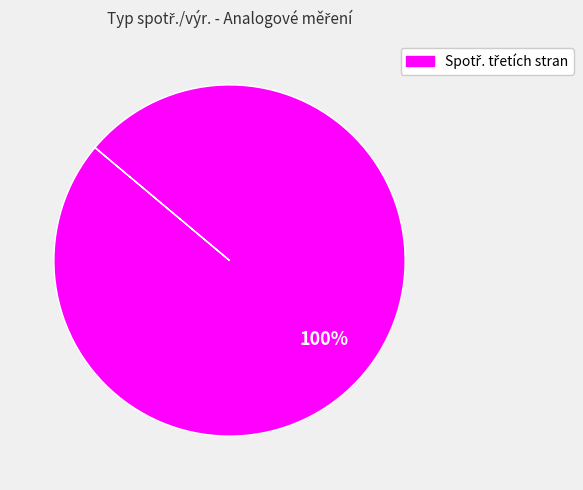

Is there any slice that represents more than half of the pie?

Yes